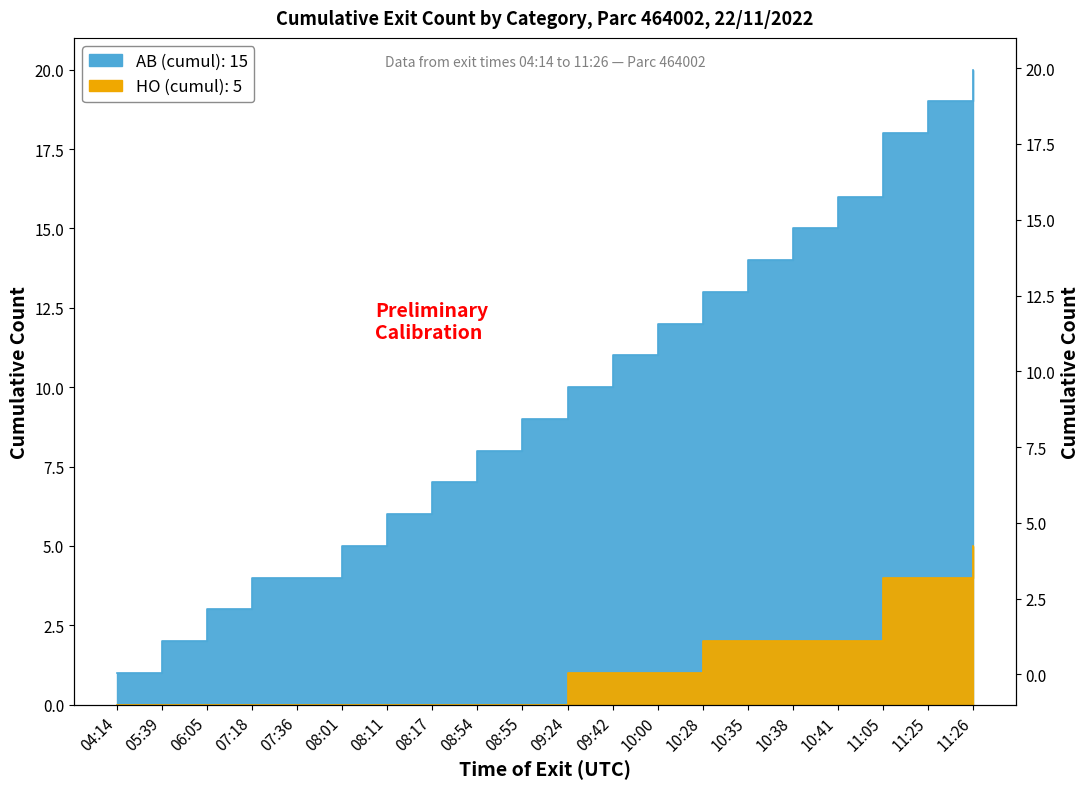

What is the spread (max minus min) of values at 10:41?

14